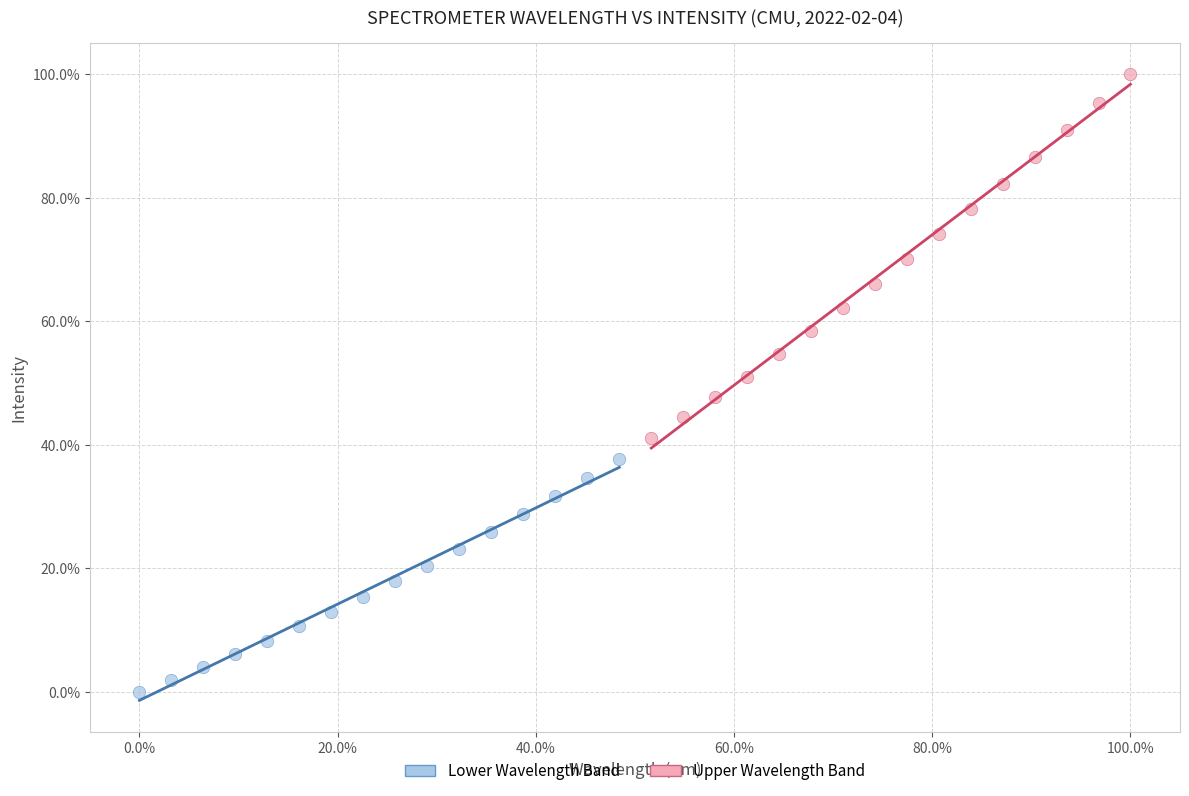

What are all the series names shown in the legend?

Lower Wavelength Band, Upper Wavelength Band